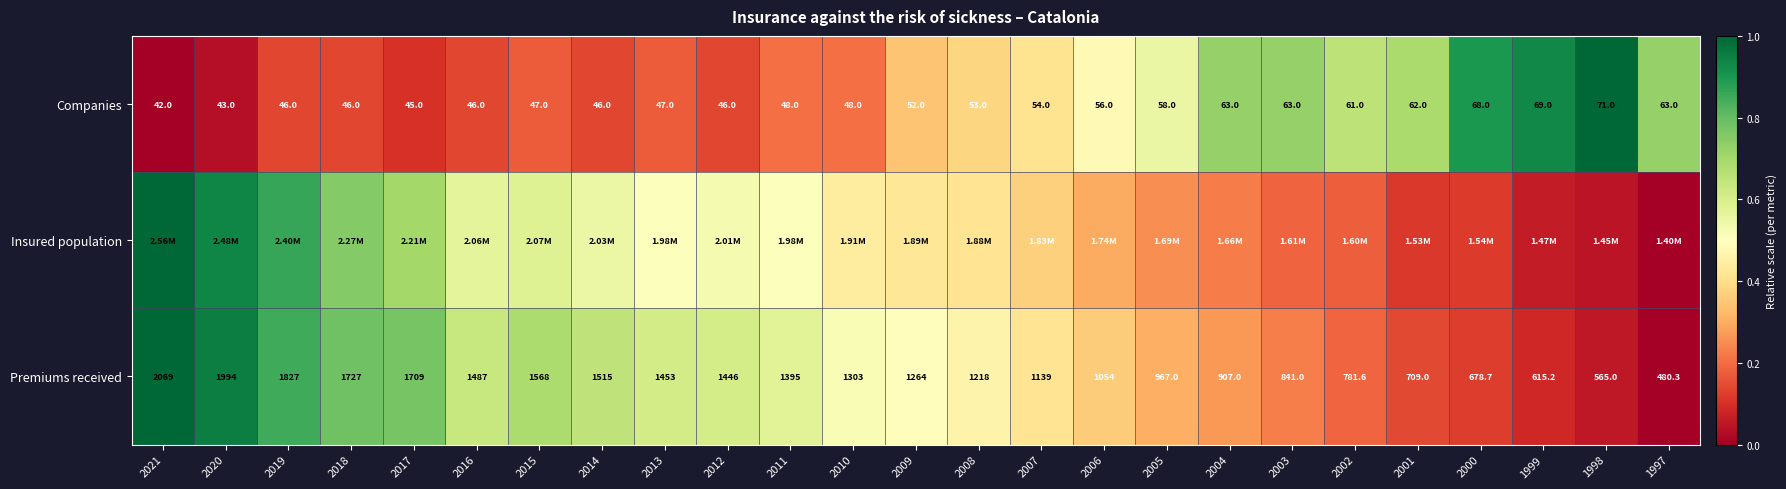

At which category is the sum across all series the highest?

2021